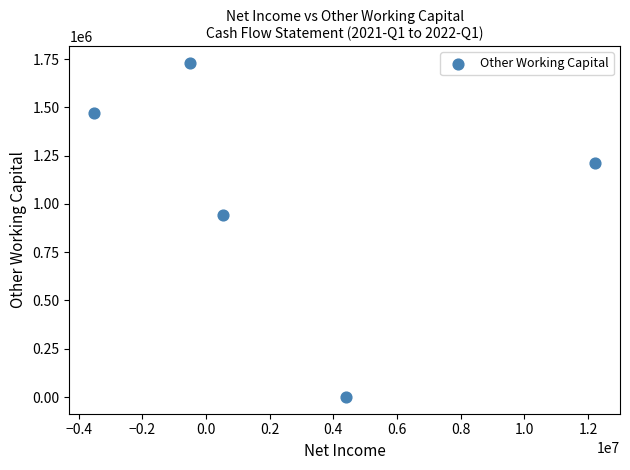

What is the average Y value?

1070637